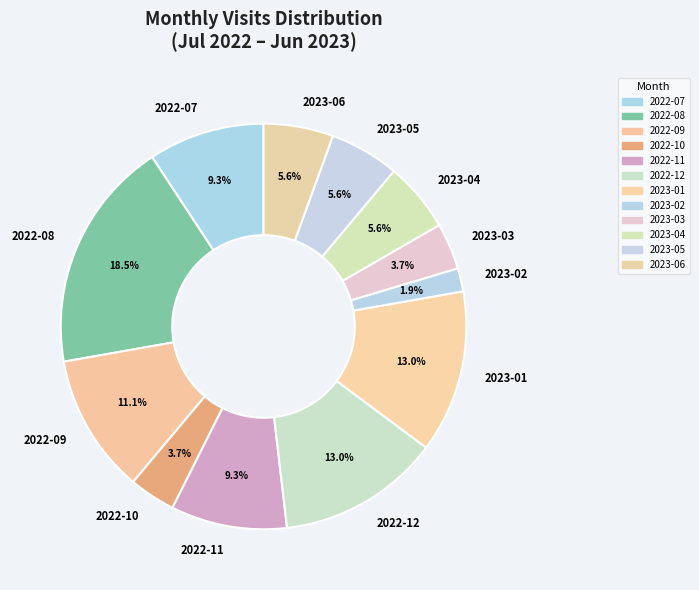

To the nearest percent, what portion does 2022-10 represent?

4%